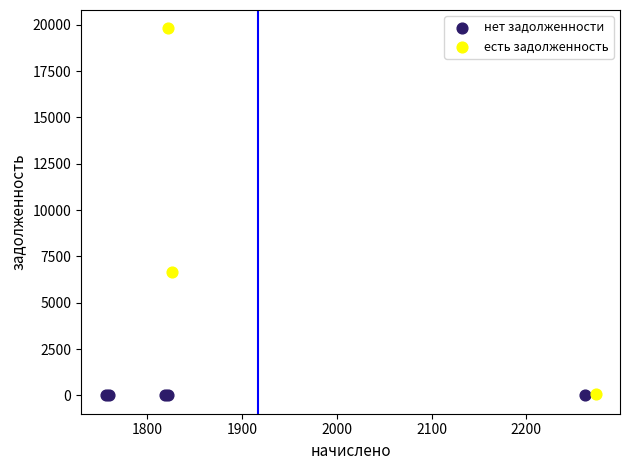

Which series reaches the maximum Y coordinate?

есть задолженность